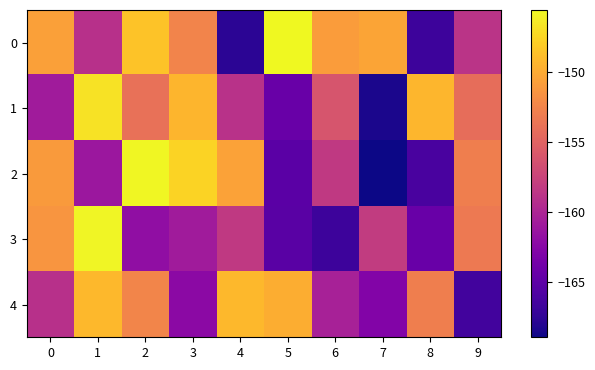

What is the spread (max minus min) of values at 3?

14.5